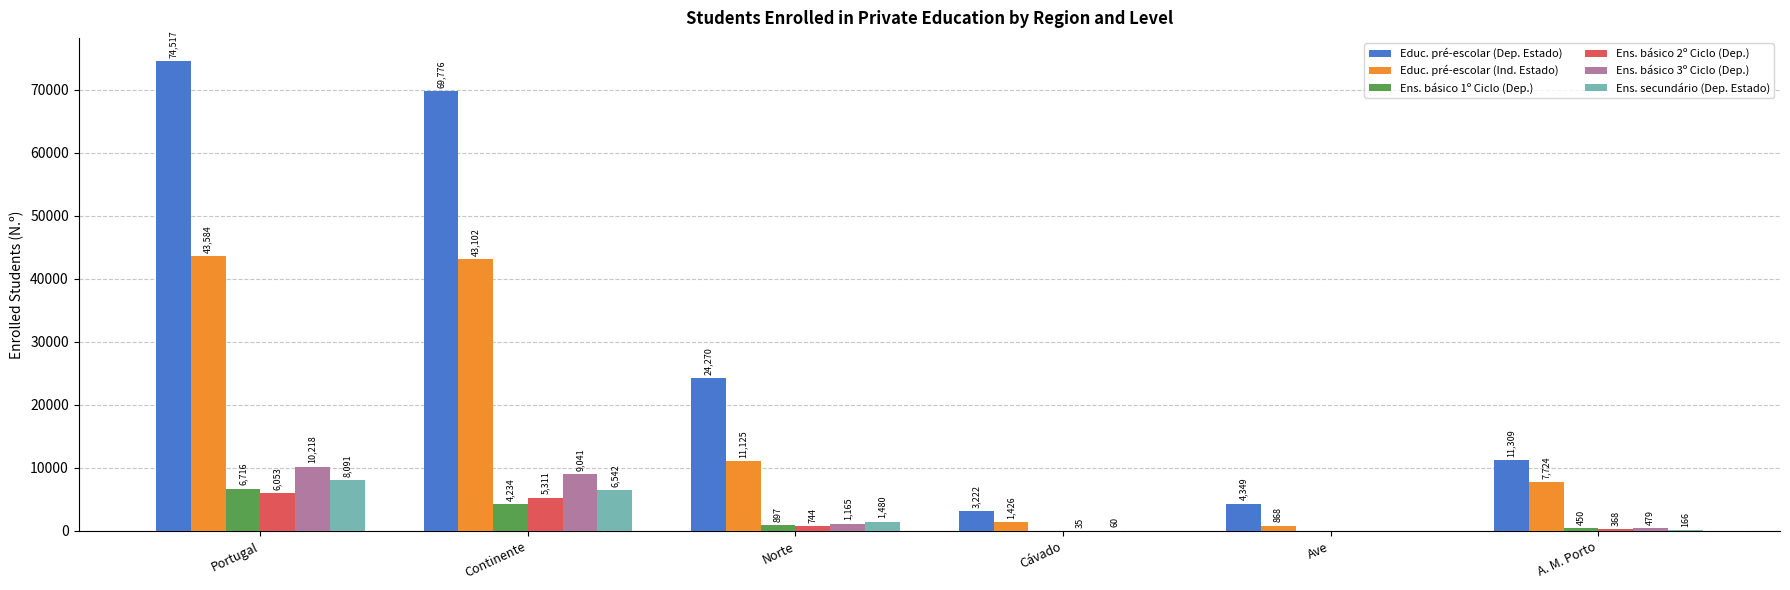

How many groups of bars are there?

6